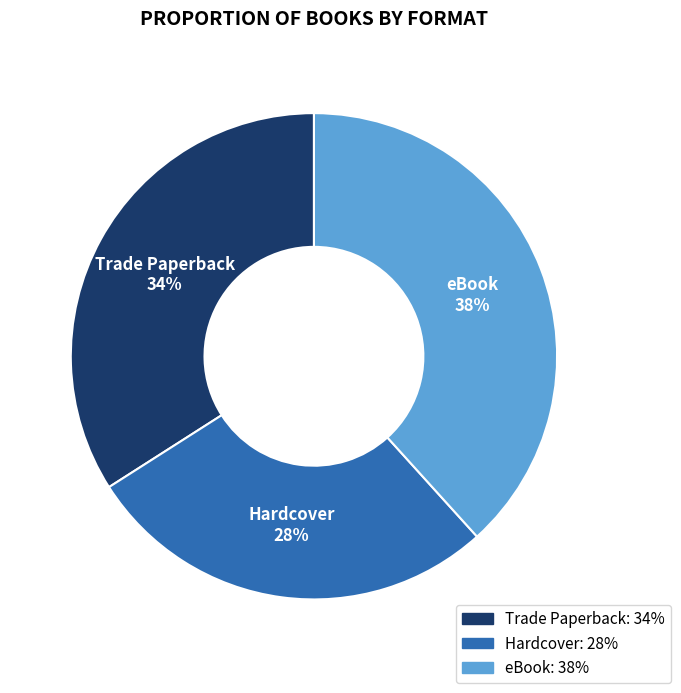

Approximately how many times larger is the value at Hardcover compared to eBook?

0.7